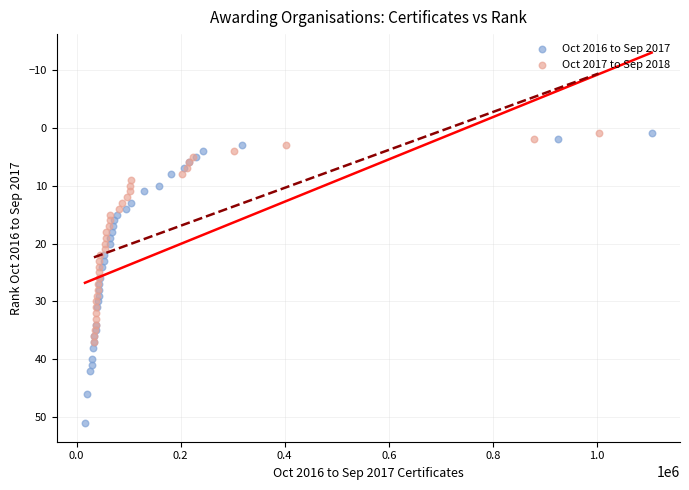

What are all the series names shown in the legend?

Oct 2016 to Sep 2017, Oct 2017 to Sep 2018